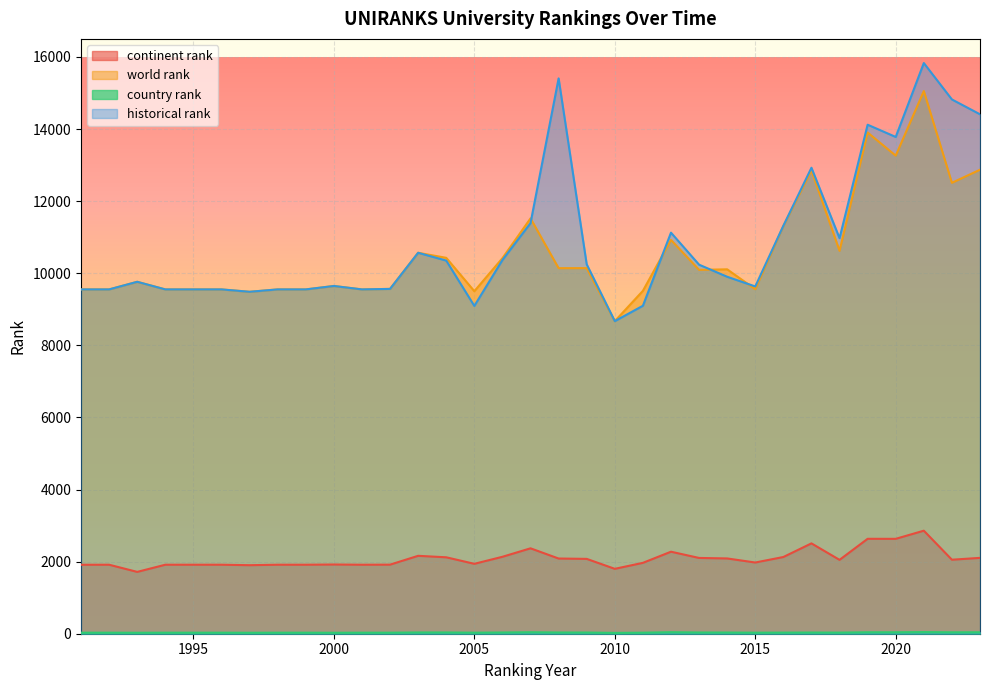

List the labels in order of world rank value, largest first.

2021, 2019, 2020, 2023, 2017, 2022, 2007, 2016, 2012, 2018, 2003, 2004, 2006, 2009, 2008, 2014, 2013, 1993, 2000, 2002, 2015, 1991, 1992, 1994, 1995, 1996, 1998, 1999, 2001, 2011, 2005, 1997, 2010